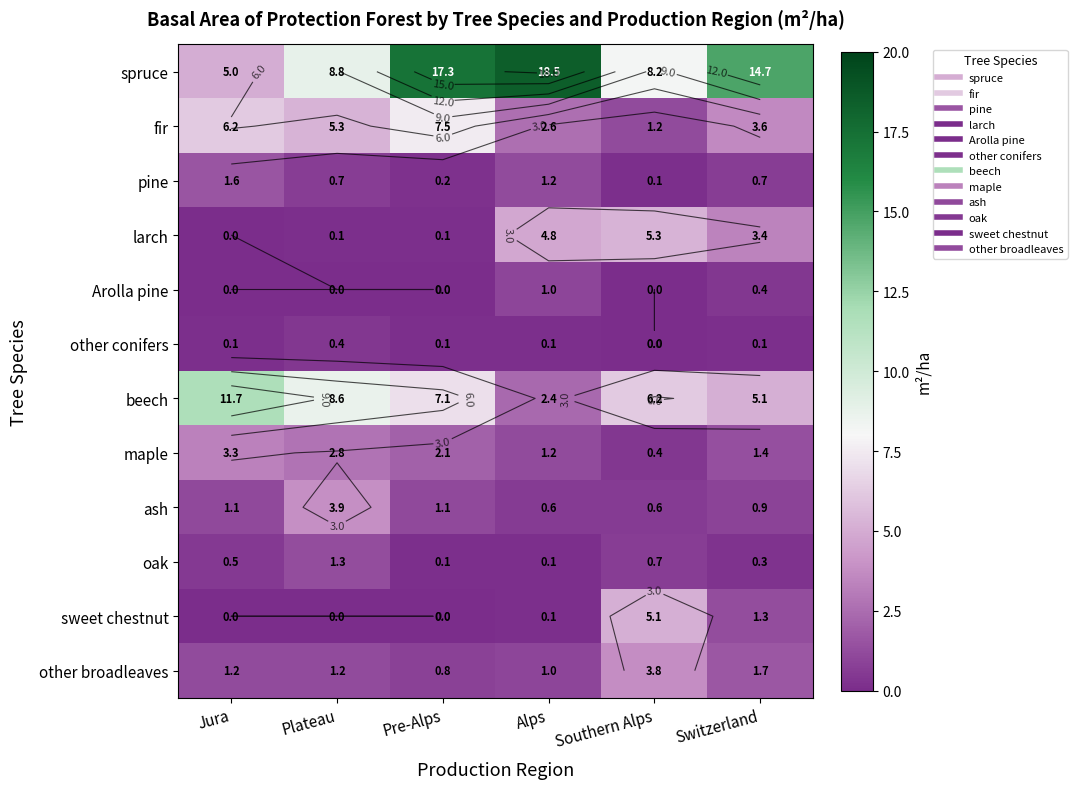

What is the highest value of the other broadleaves series?

3.8